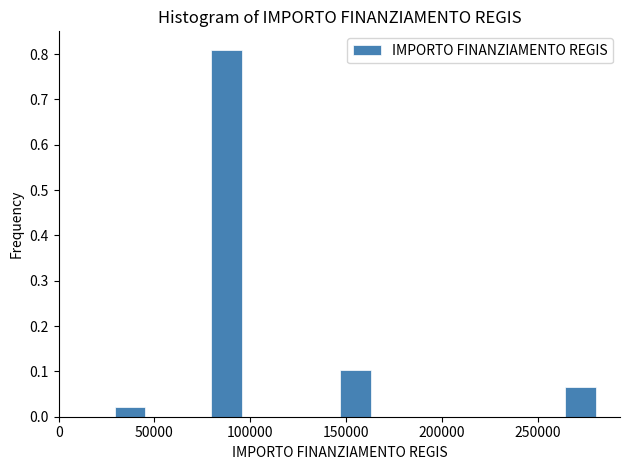

Read against the x-axis, roughly where is the centre of the tallest bar?

90000